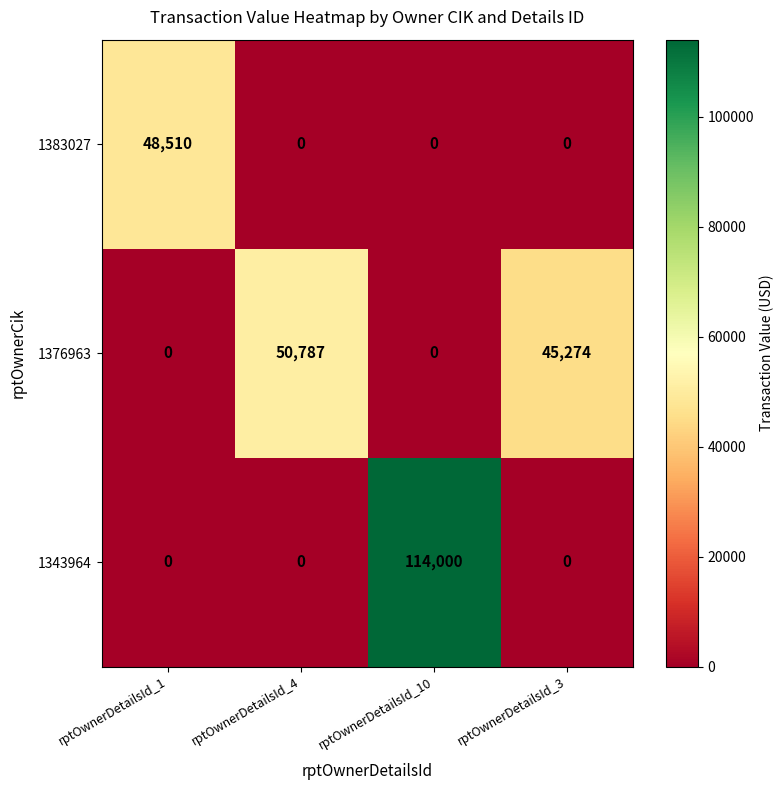

The value of 1383027 at rptOwnerDetailsId_1 is 18343. True or false?

False